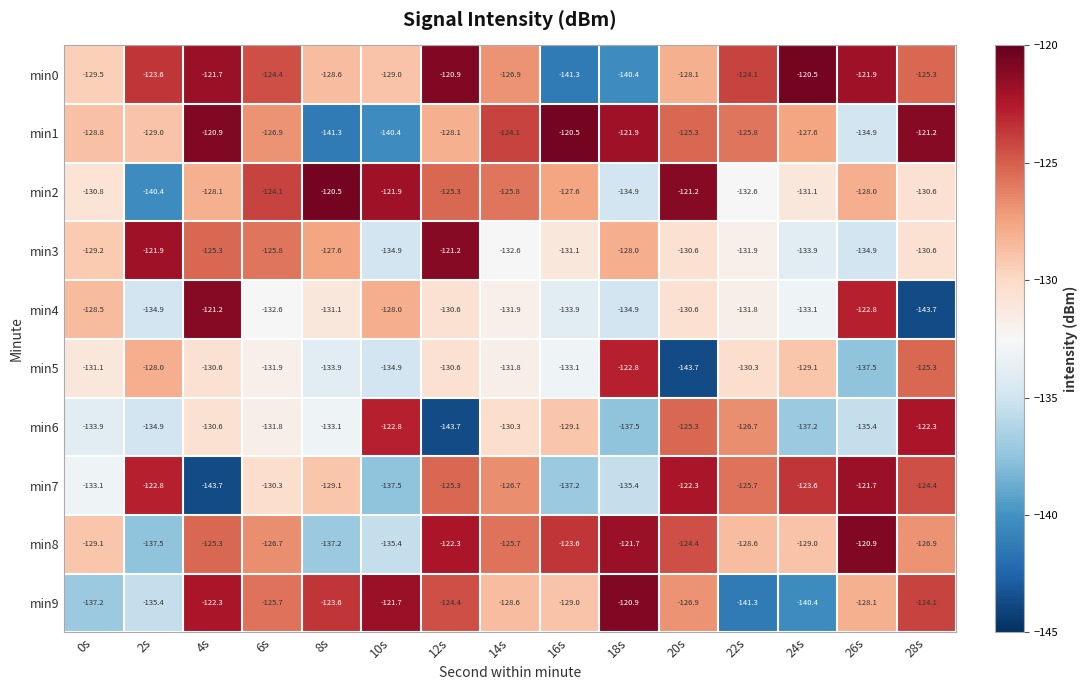

What is the average value of the min8 series?

-127.6